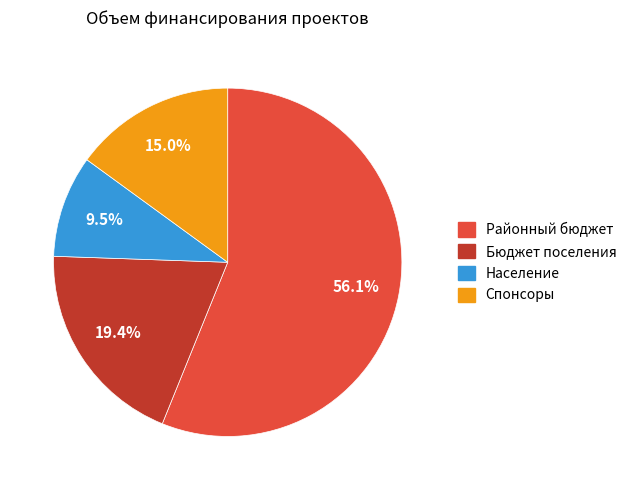

Does any single category account for the majority?

Yes